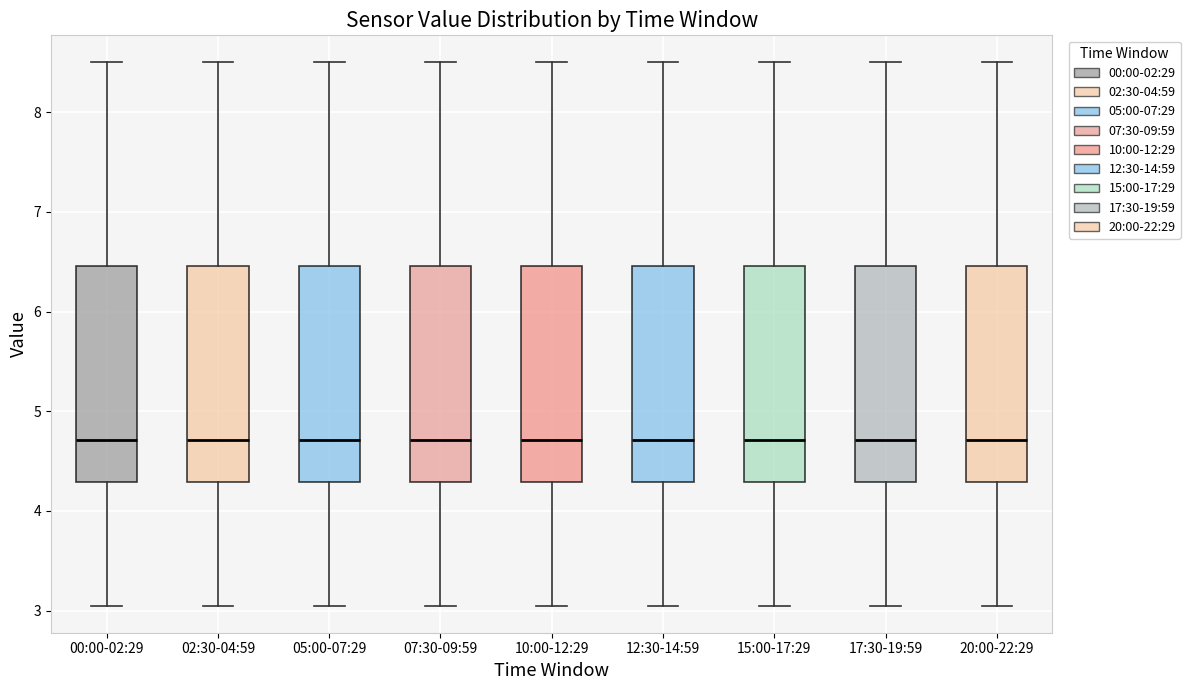

Reading left to right, transcribe this box plot: for each box, give where its median line is, the range the box spans, and where its two whiskers end, as read against the y-axis. The values are not printed on the chart, so give them approximately, as read against the axis.

00:00-02:29: median 4.7, box 4.3 to 6.5, whiskers 3.1 to 8.5
02:30-04:59: median 4.7, box 4.3 to 6.5, whiskers 3.1 to 8.5
05:00-07:29: median 4.7, box 4.3 to 6.5, whiskers 3.1 to 8.5
07:30-09:59: median 4.7, box 4.3 to 6.5, whiskers 3.1 to 8.5
10:00-12:29: median 4.7, box 4.3 to 6.5, whiskers 3.1 to 8.5
12:30-14:59: median 4.7, box 4.3 to 6.5, whiskers 3.1 to 8.5
15:00-17:29: median 4.7, box 4.3 to 6.5, whiskers 3.1 to 8.5
17:30-19:59: median 4.7, box 4.3 to 6.5, whiskers 3.1 to 8.5
20:00-22:29: median 4.7, box 4.3 to 6.5, whiskers 3.1 to 8.5